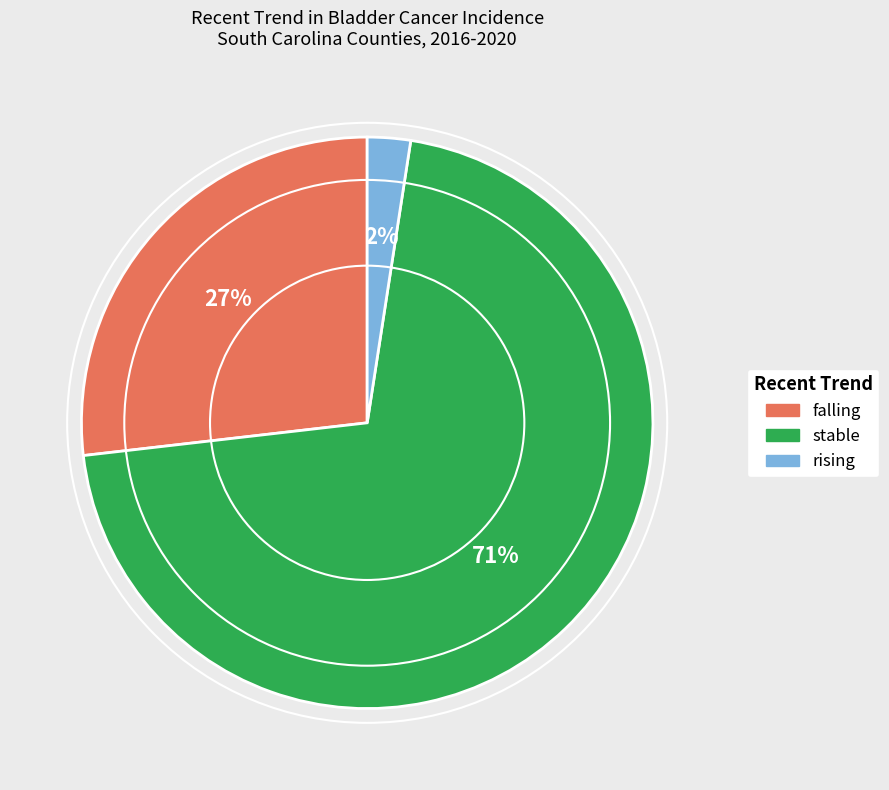

Is the sum of stable and rising greater than half?

Yes